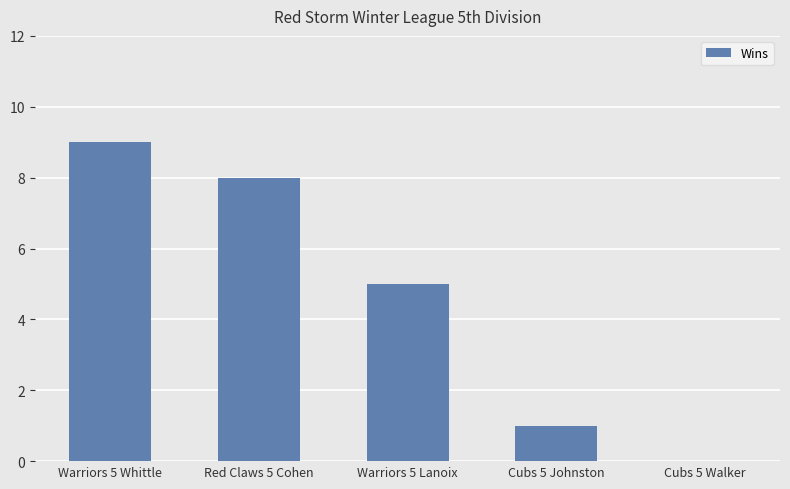

Is it true that the value at Warriors 5 Lanoix is 5?

True